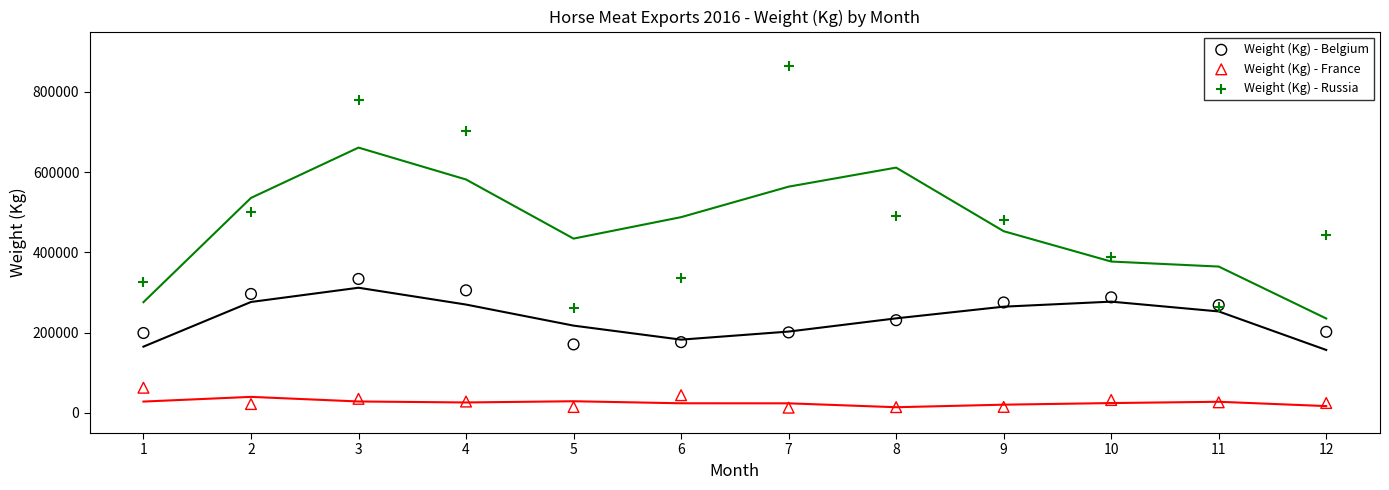

In the Weight (Kg) - Russia series, what Y value is closest to 562902?

500856.3